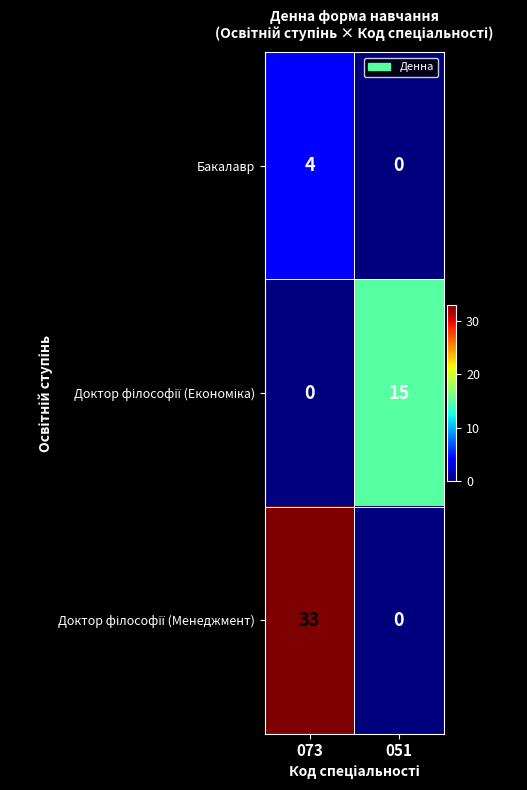

What is the total value across all series at 051?

15